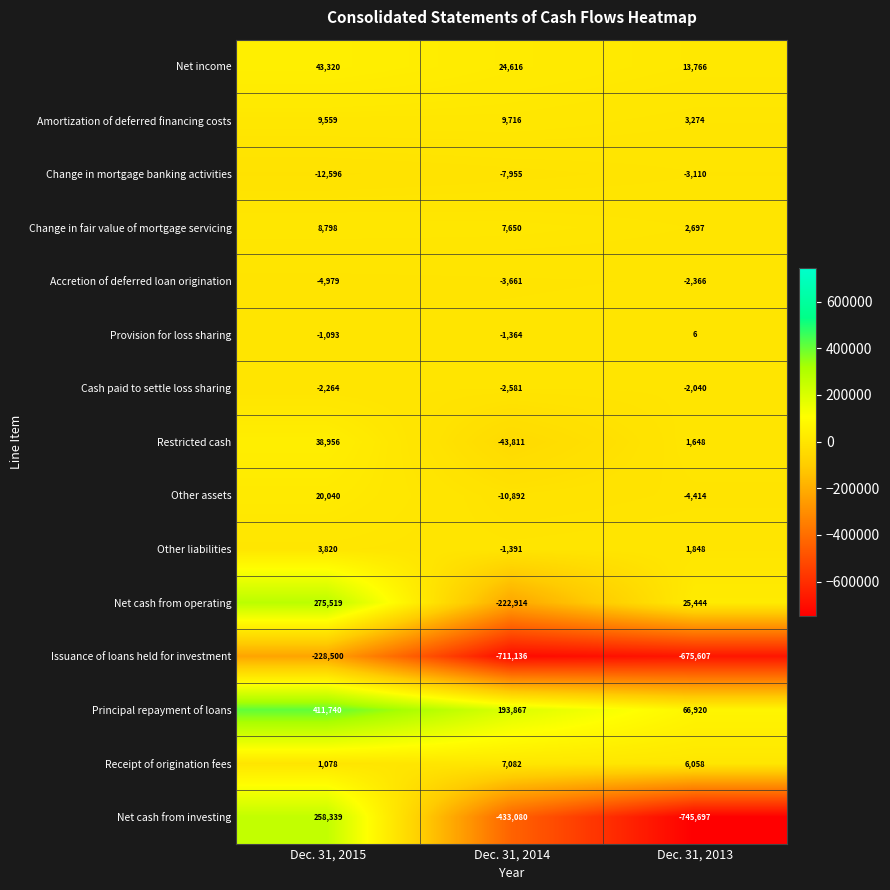

The Principal repayment of loans series shows 66920 at Dec. 31, 2013. True or false?

True